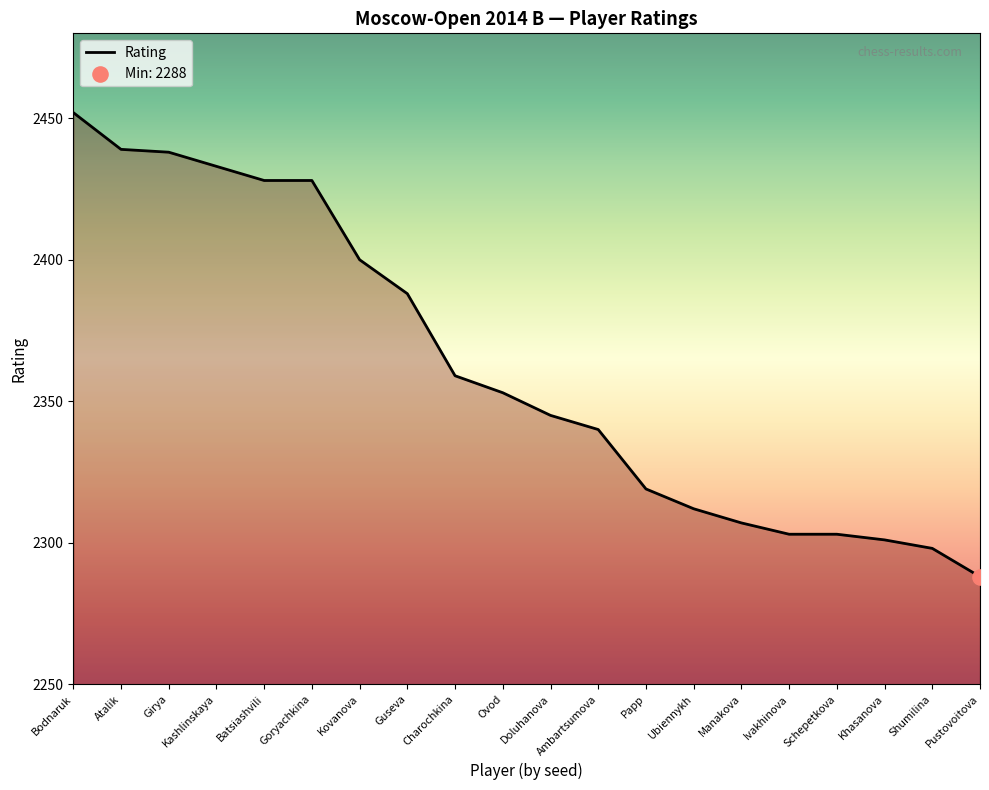

What is the change in value from Manakova to Pustovoitova?

-19